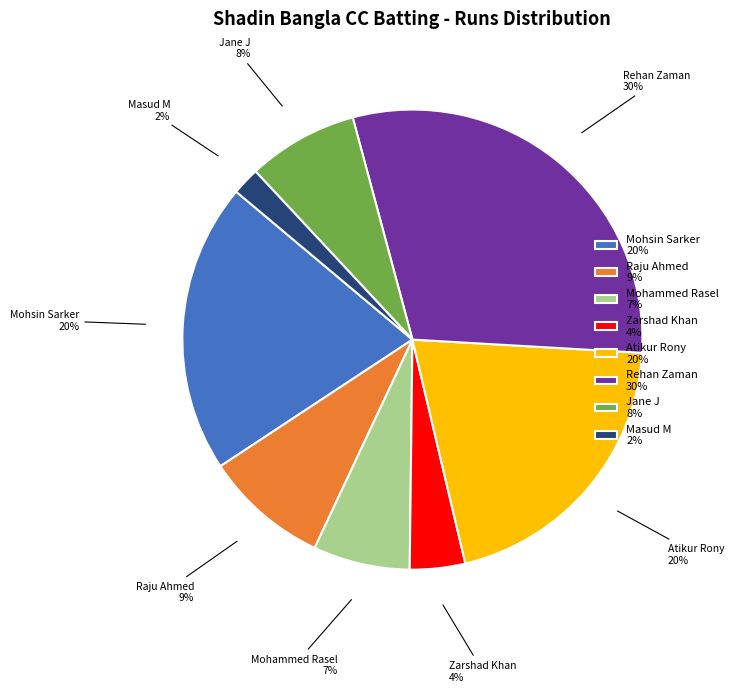

The Rehan Zaman 30% slice represents 30% of the pie. True or false?

True